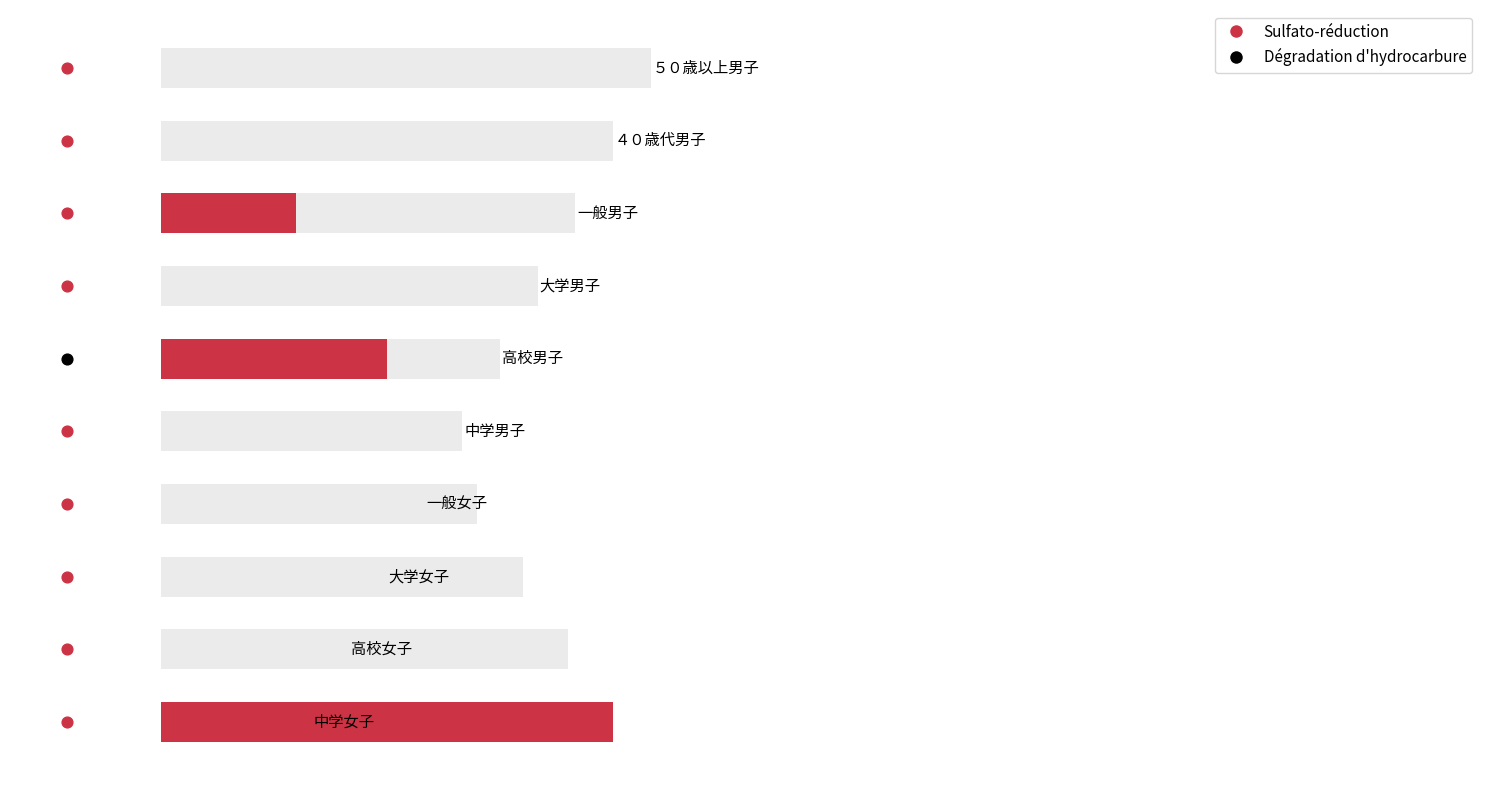

Approximately how many times larger is the value at 一般女子 compared to 中学女子?

0.7